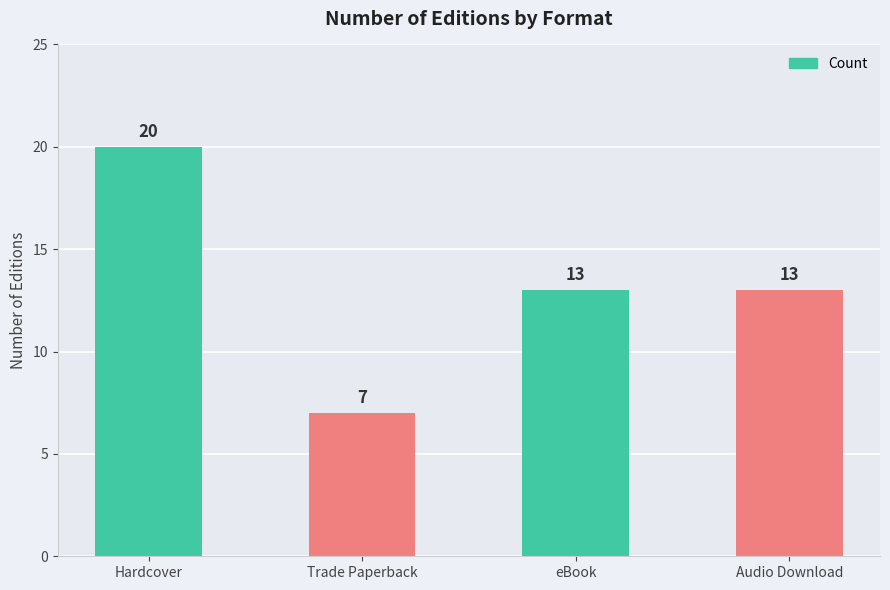

What is the difference between the maximum and minimum values?

13